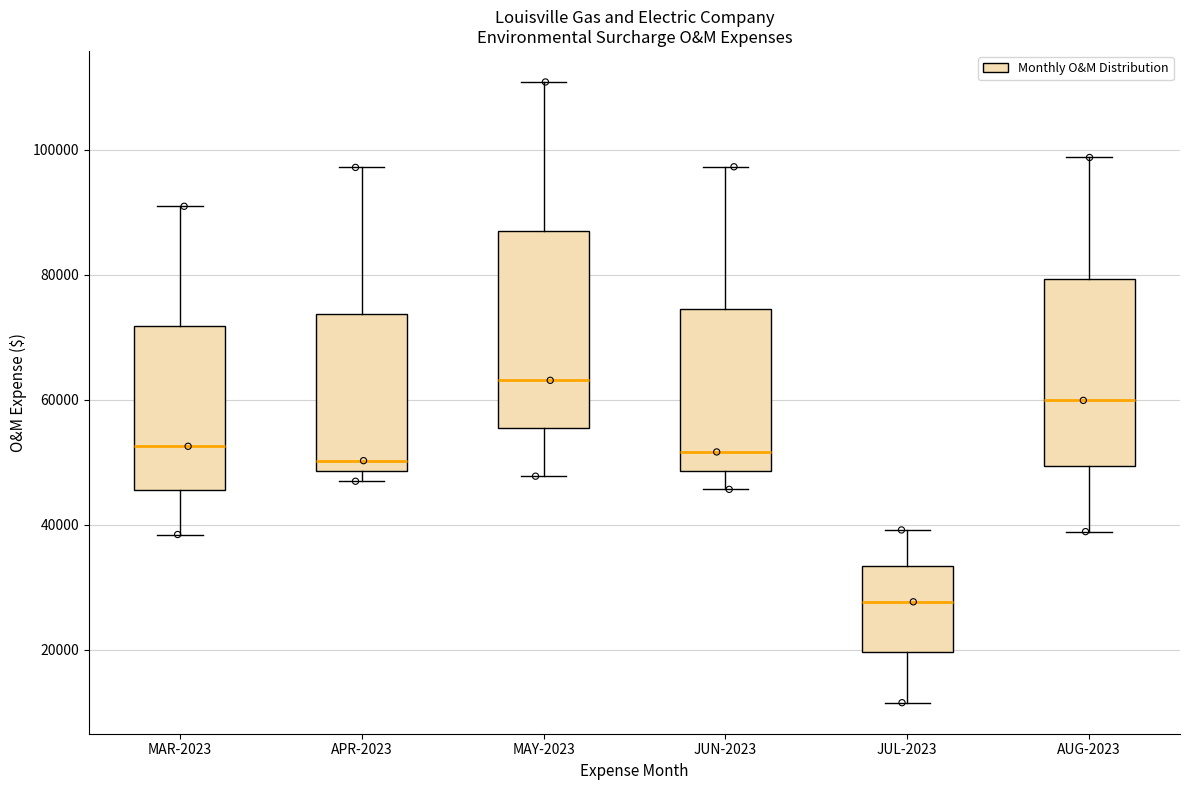

Which box's median line is the lowest?

JUL-2023